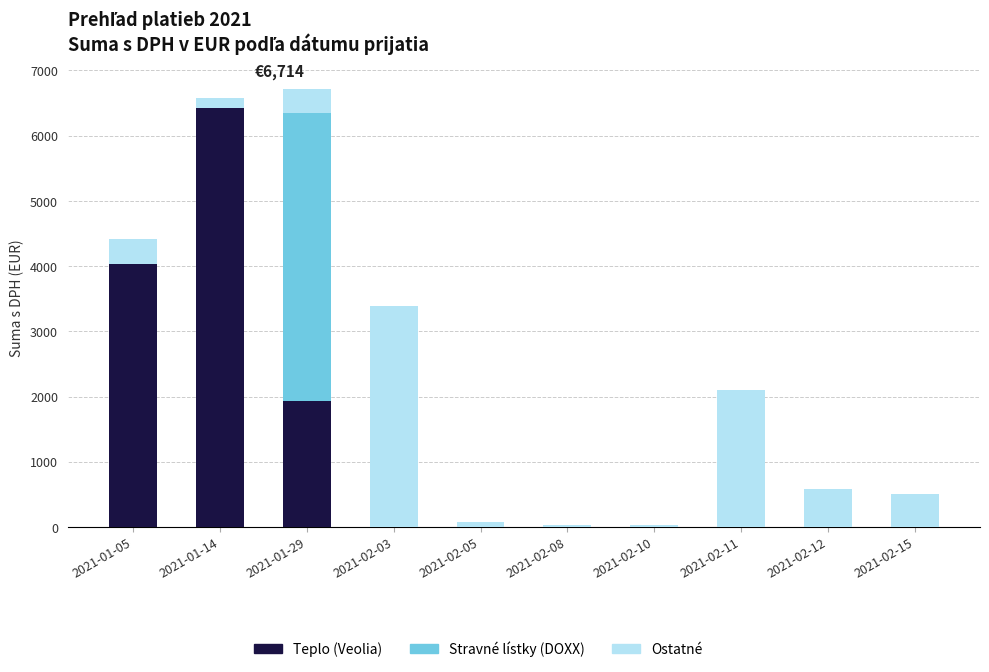

How many values in the Teplo (Veolia) series exceed 0?

3